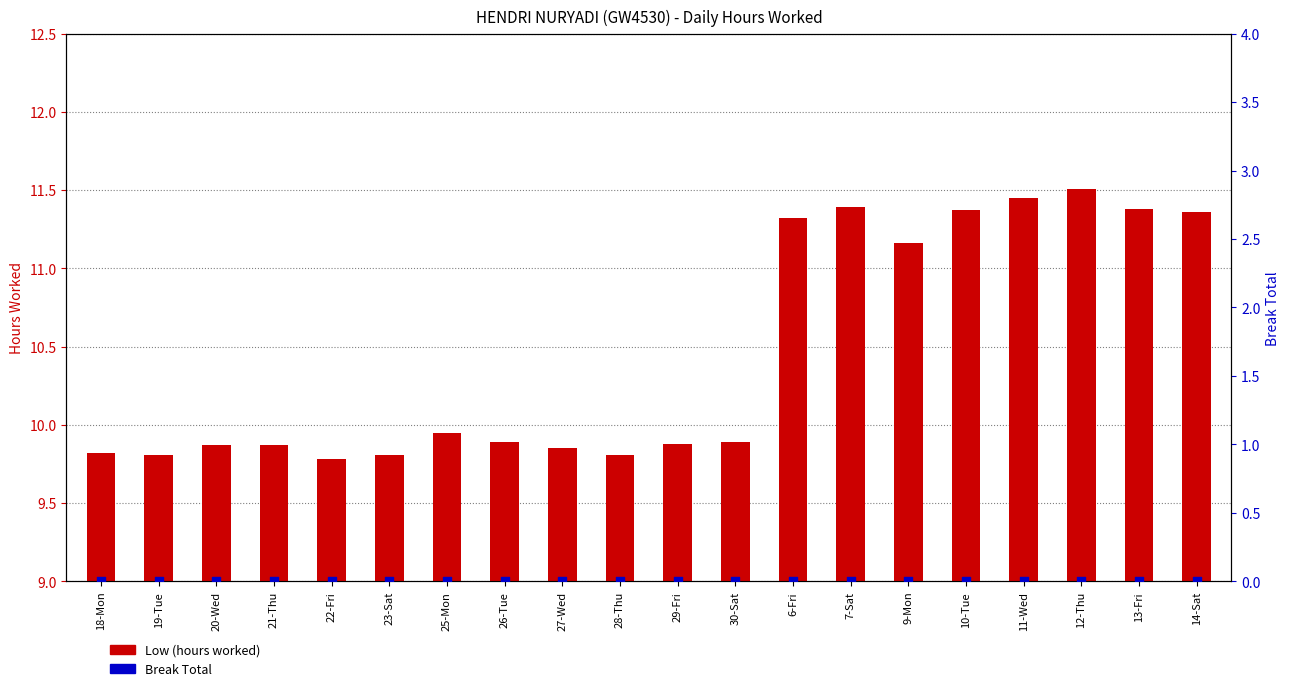

Which series has the largest Y range (max minus min)?

Low (hours worked)